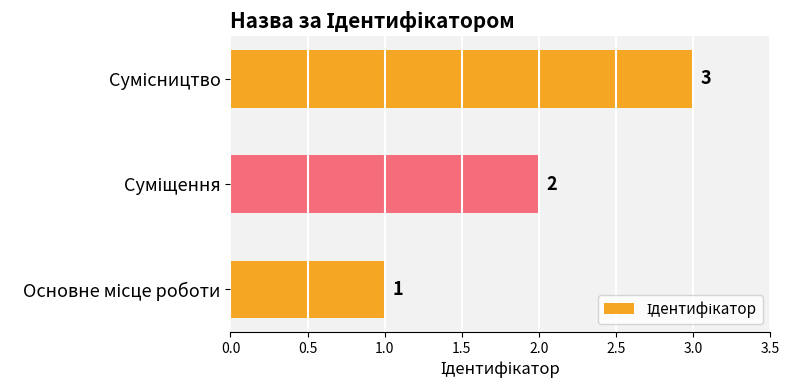

What is the maximum value shown in the chart?

3